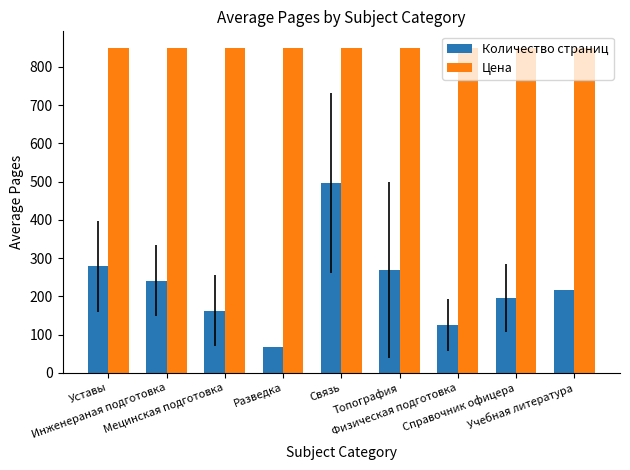

Reading right to left, extract all data points from this chart.

Количество страниц: 216	196	125	269	496	68	162	241	278
Цена: 850	850	850	850	850	850	850	850	850